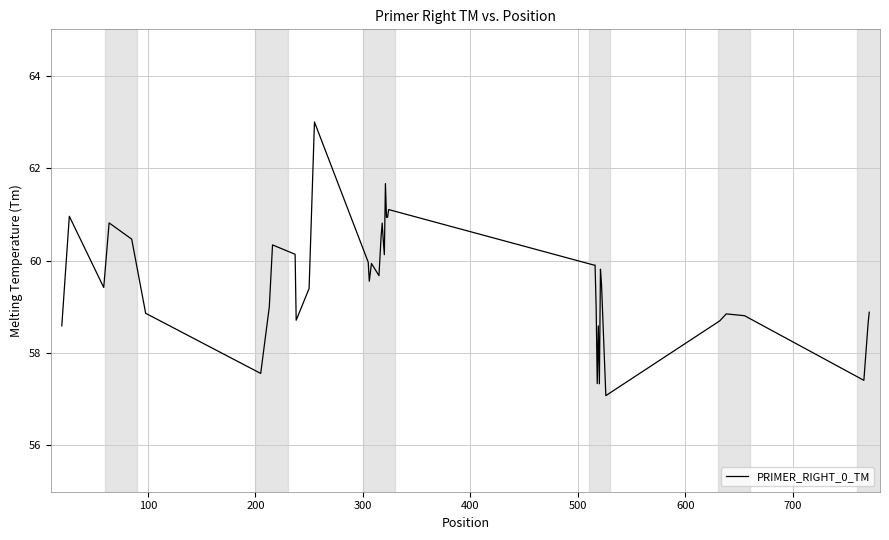

What is the difference between the maximum and minimum values?

5.9